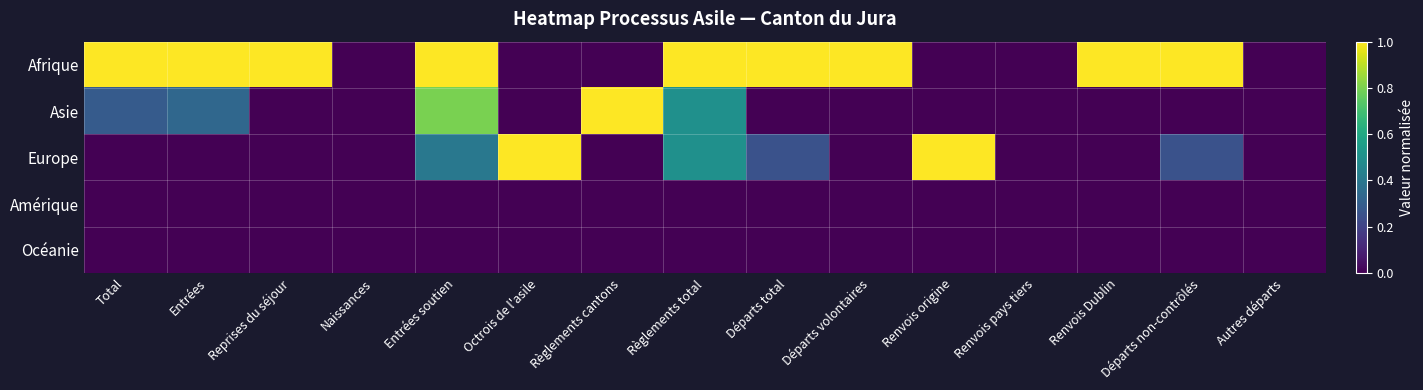

Which series has the widest spread of values?

Afrique